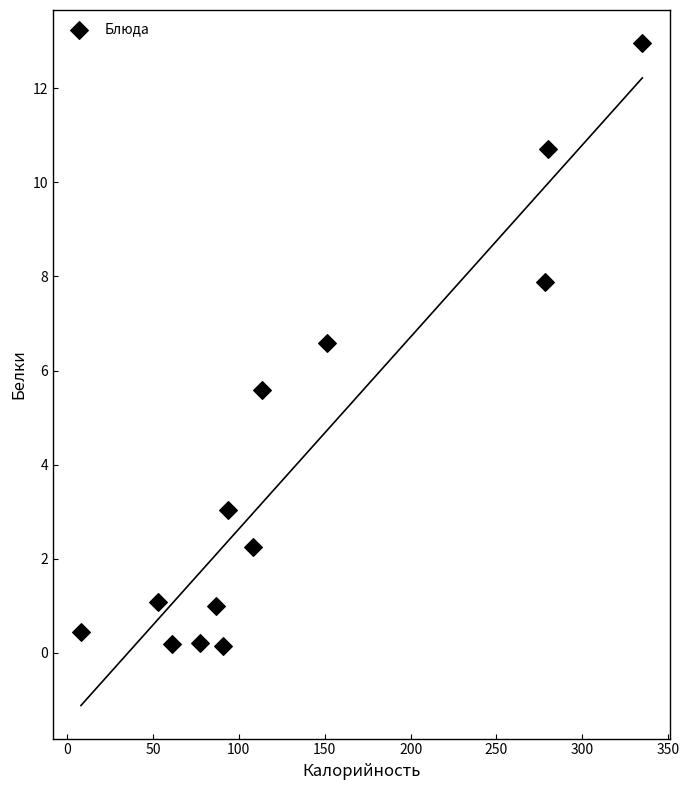

What Y value in the scatter plot is closest to 6?

5.6